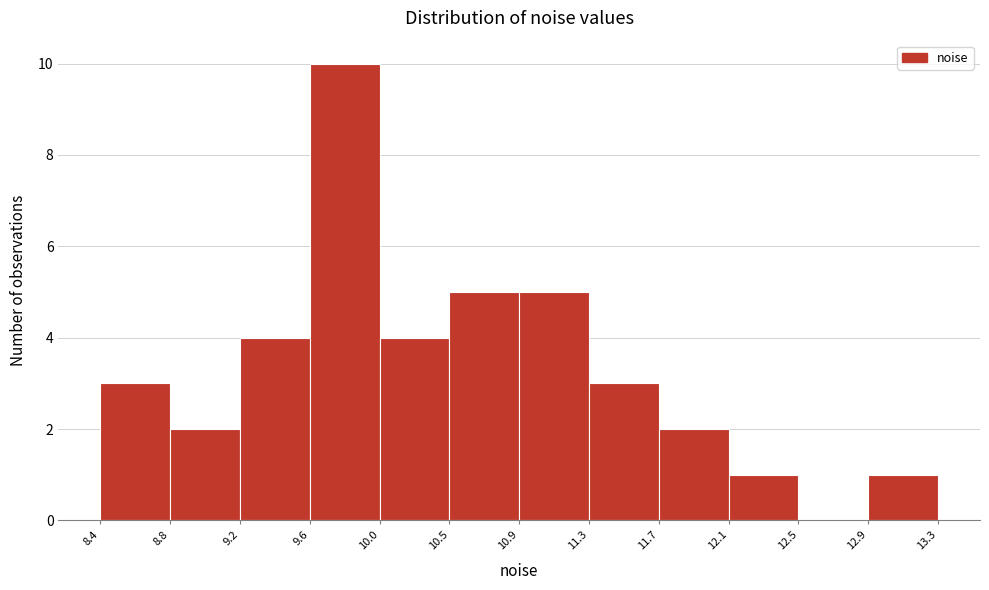

Reading left to right, list every bar in this chart as the range it spans on the x-axis followed by its height. The values are not printed on the chart, so give them approximately, as read against the axis.

8.4 to 8.8: 3
8.8 to 9.2: 2
9.2 to 9.6: 4
9.6 to 10.0: 10
10.0 to 10.5: 4
10.5 to 10.9: 5
10.9 to 11.3: 5
11.3 to 11.7: 3
11.7 to 12.1: 2
12.1 to 12.5: 1
12.5 to 12.9: 0
12.9 to 13.3: 1